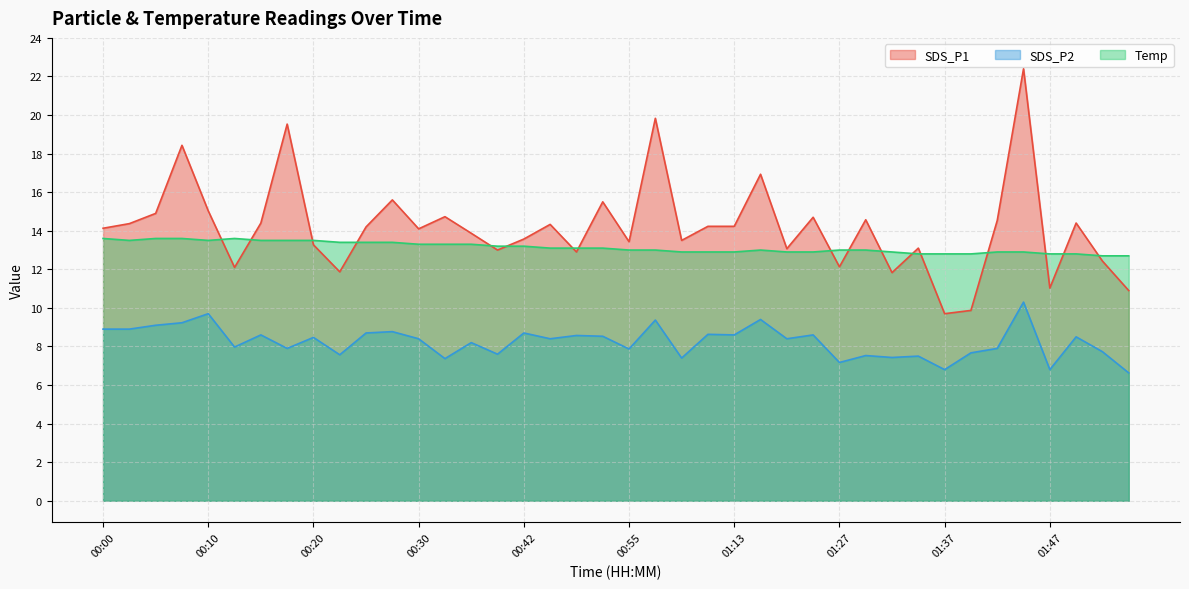

Rank the series by their maximum value, from lowest to highest.

SDS_P2, Temp, SDS_P1